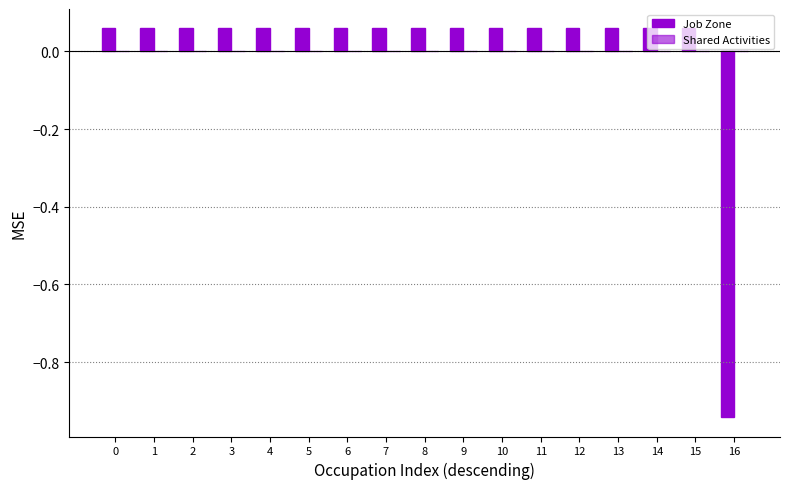

Are the bars horizontal?

No